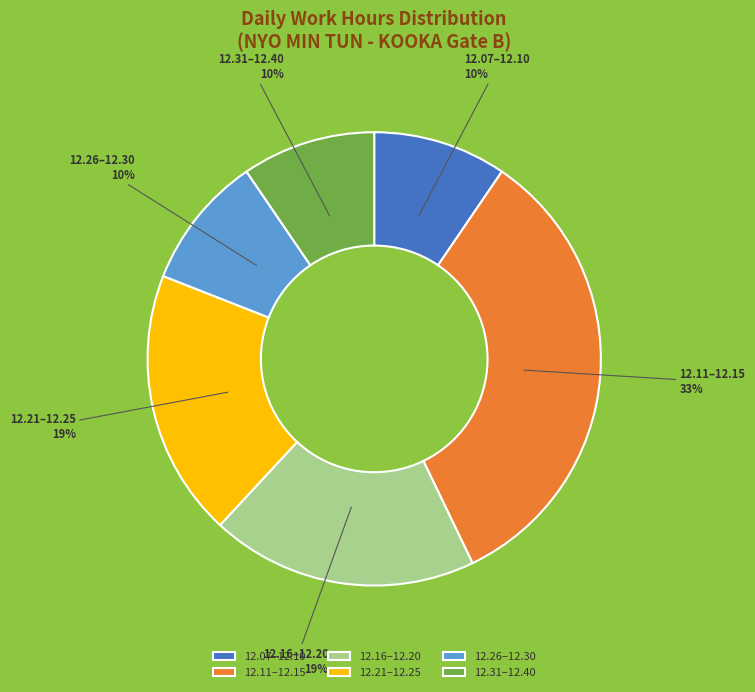

Which has a higher value, 12.26–12.30 or 12.11–12.15?

12.11–12.15